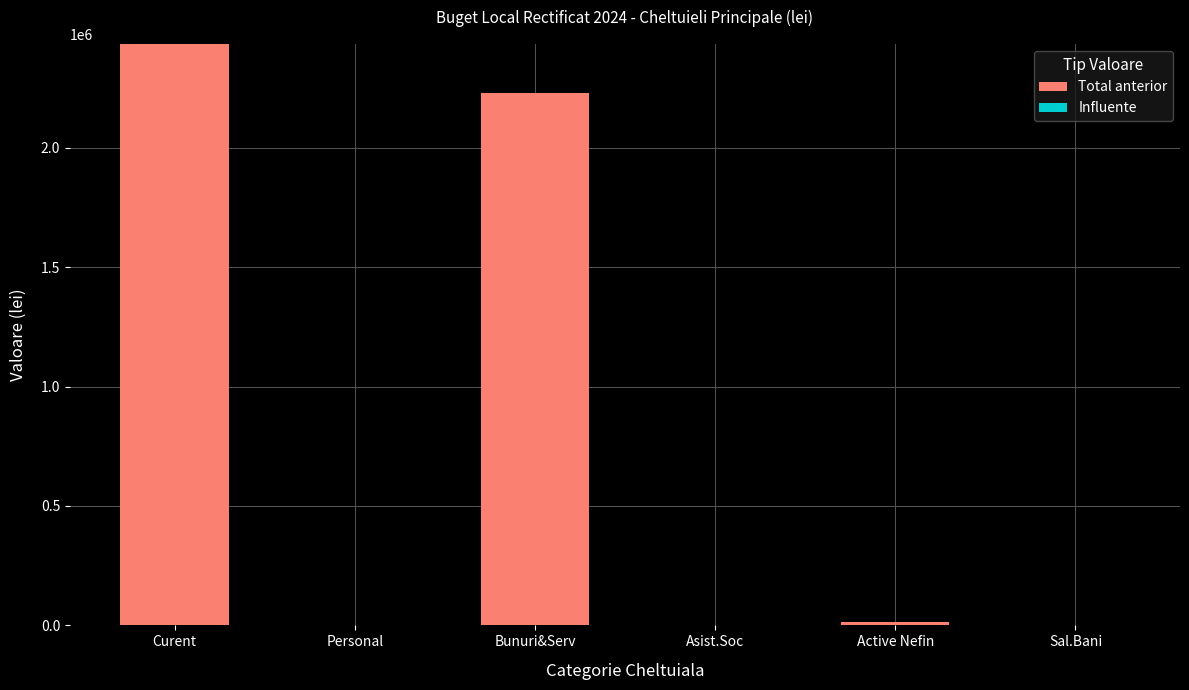

True or false: the data shows 2434000 at Curent.

True